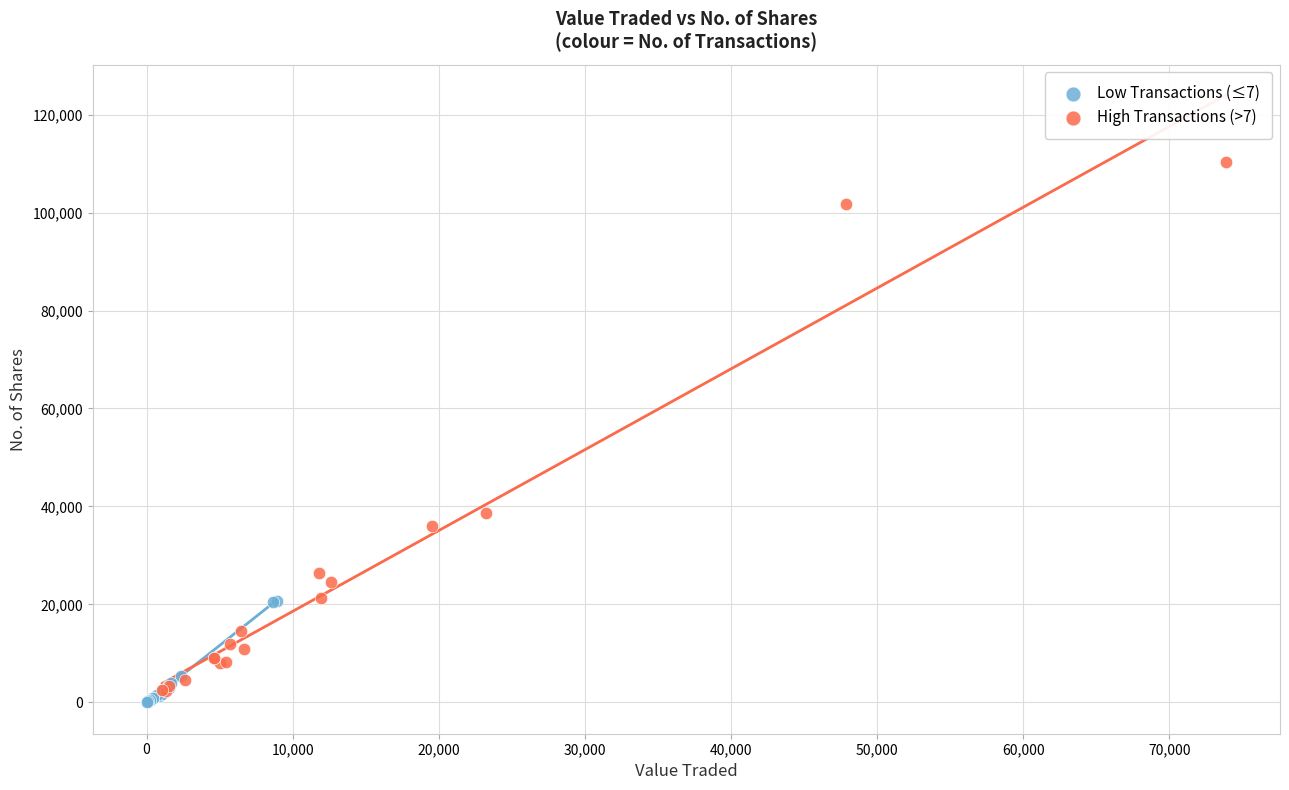

Which series reaches the maximum Y coordinate?

High Transactions (>7)